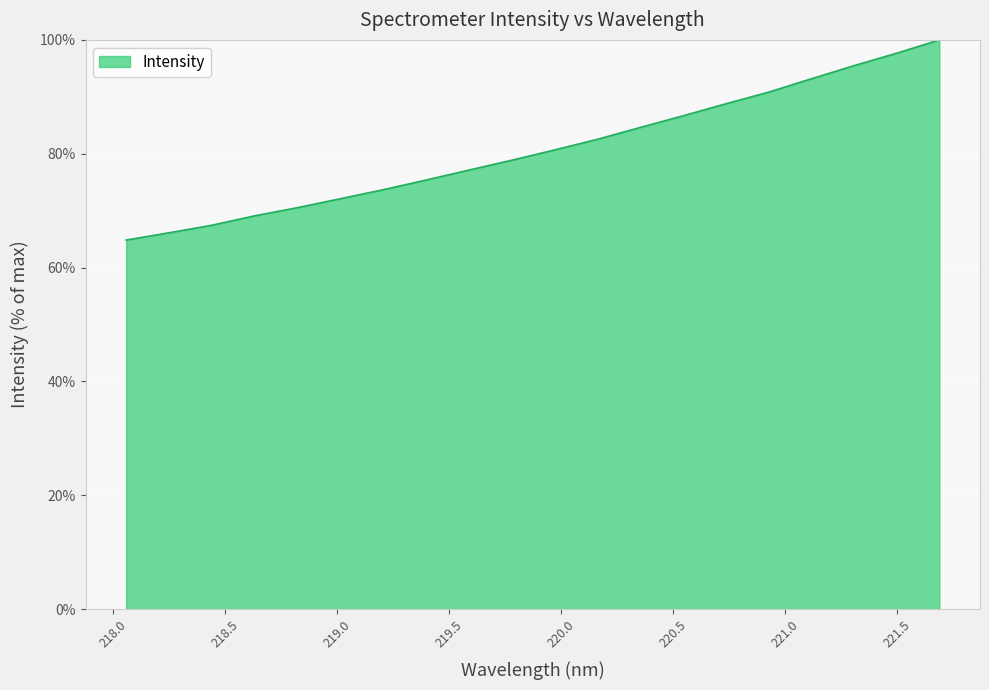

What is the greatest value displayed?

100.0